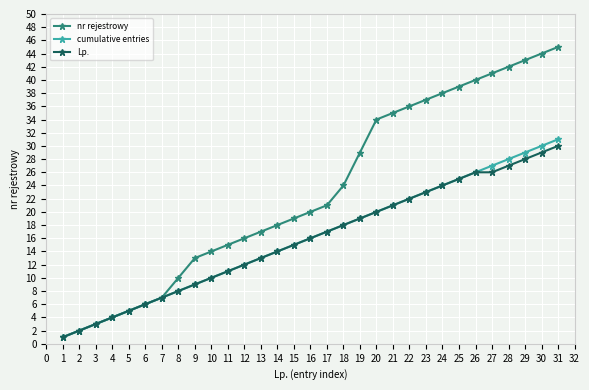

Does the chart have visible grid lines?

Yes